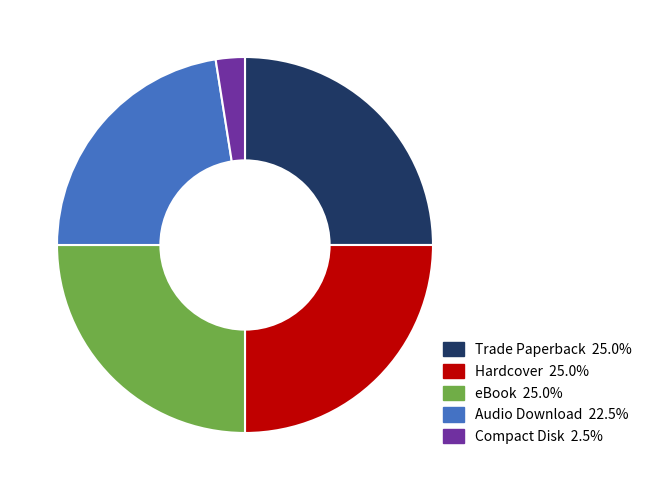

Which has a higher value, Audio Download or Trade Paperback?

Trade Paperback